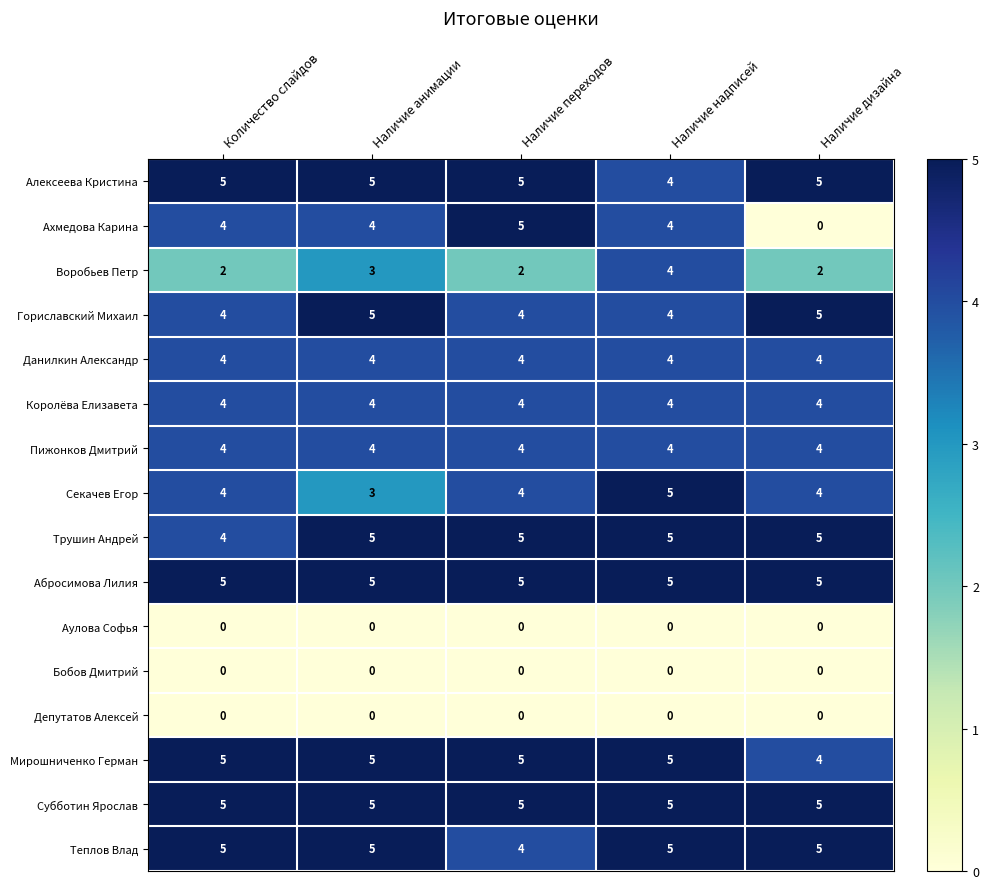

What is the sum of the Пижонков Дмитрий values at Количество слайдов and Наличие анимации?

8